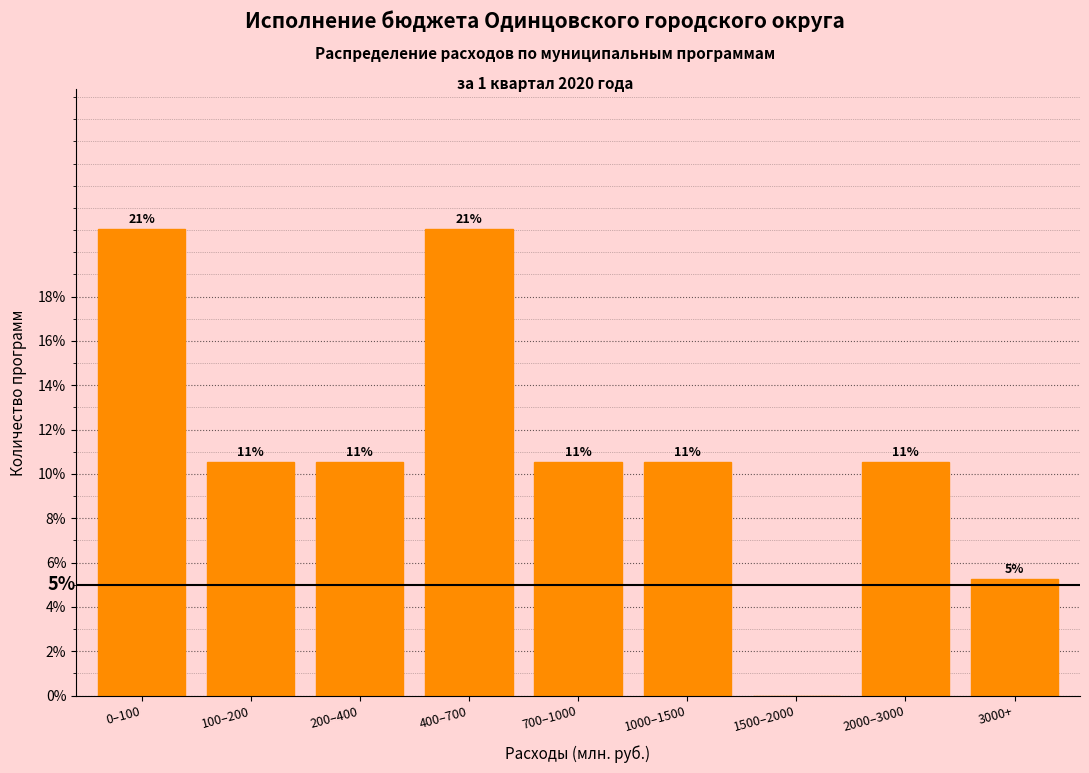

Are the bars horizontal?

No